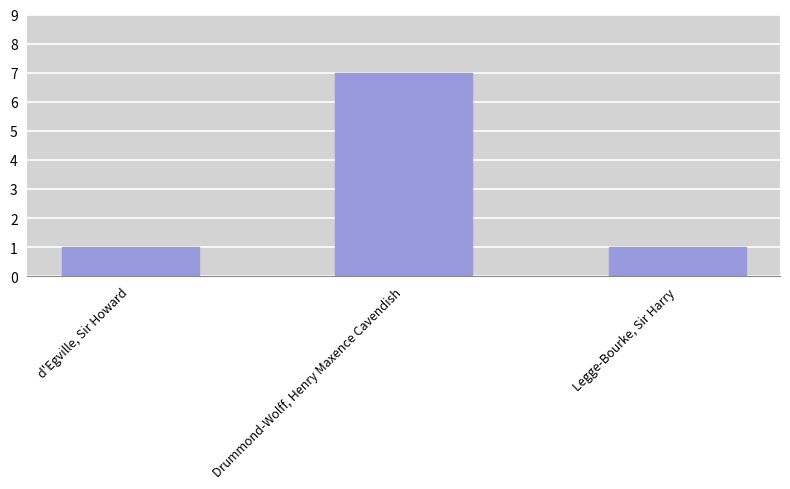

Reading left to right, list all the values displayed in this chart.

1	7	1